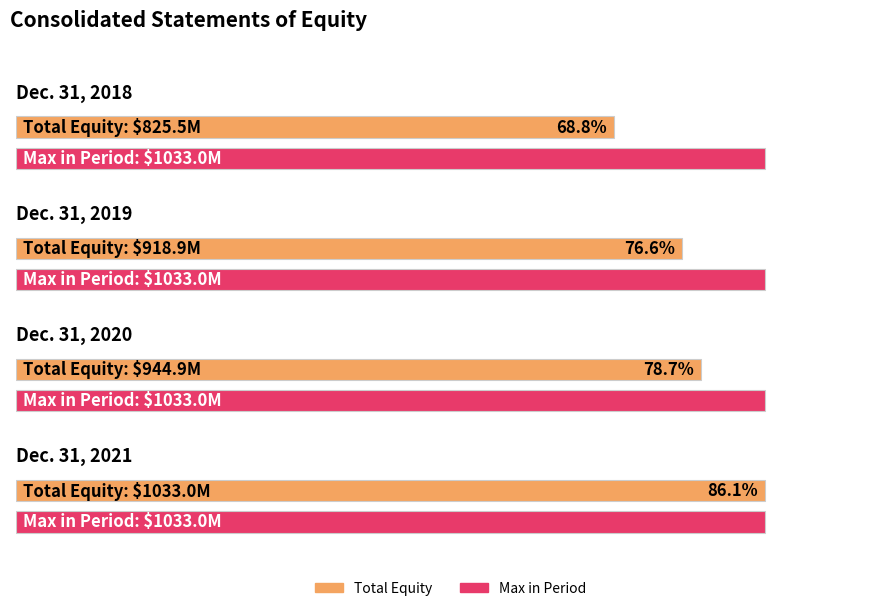

What is the value of the 4th bar from the left?

1033.0